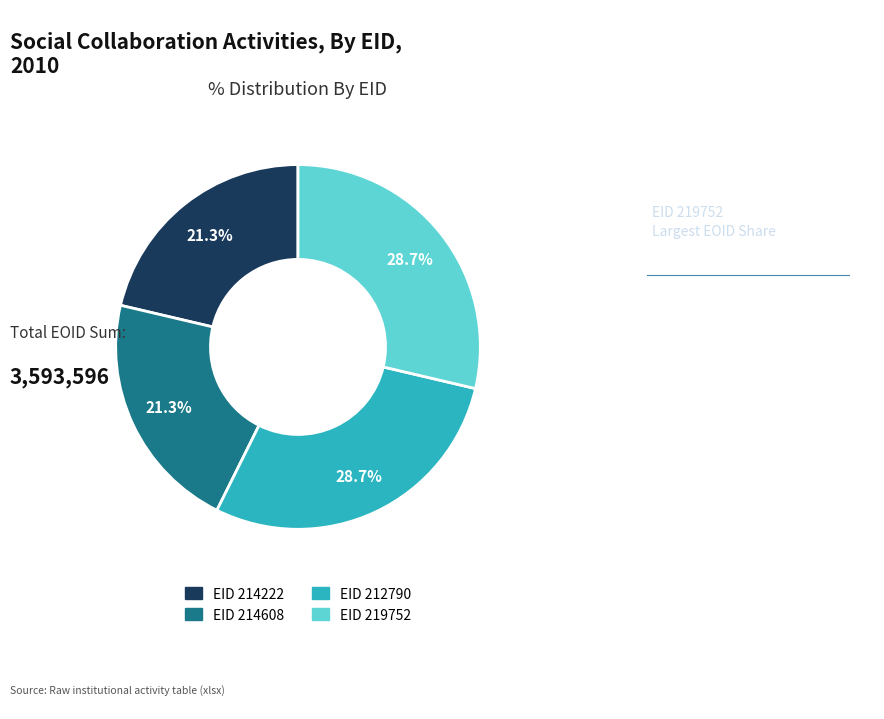

Does any single category account for the majority?

No